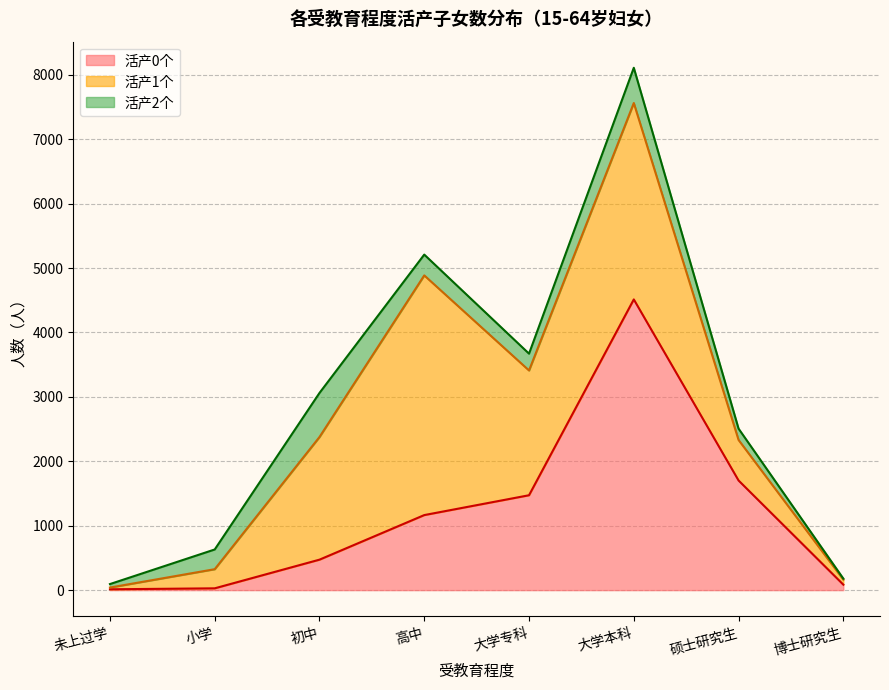

How many data points in 活产1个 are above 1904?

3